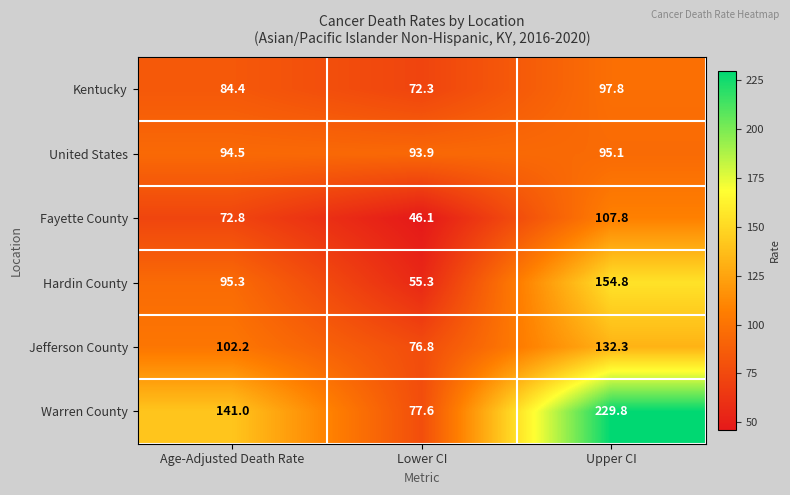

What is the smallest value displayed?

46.1